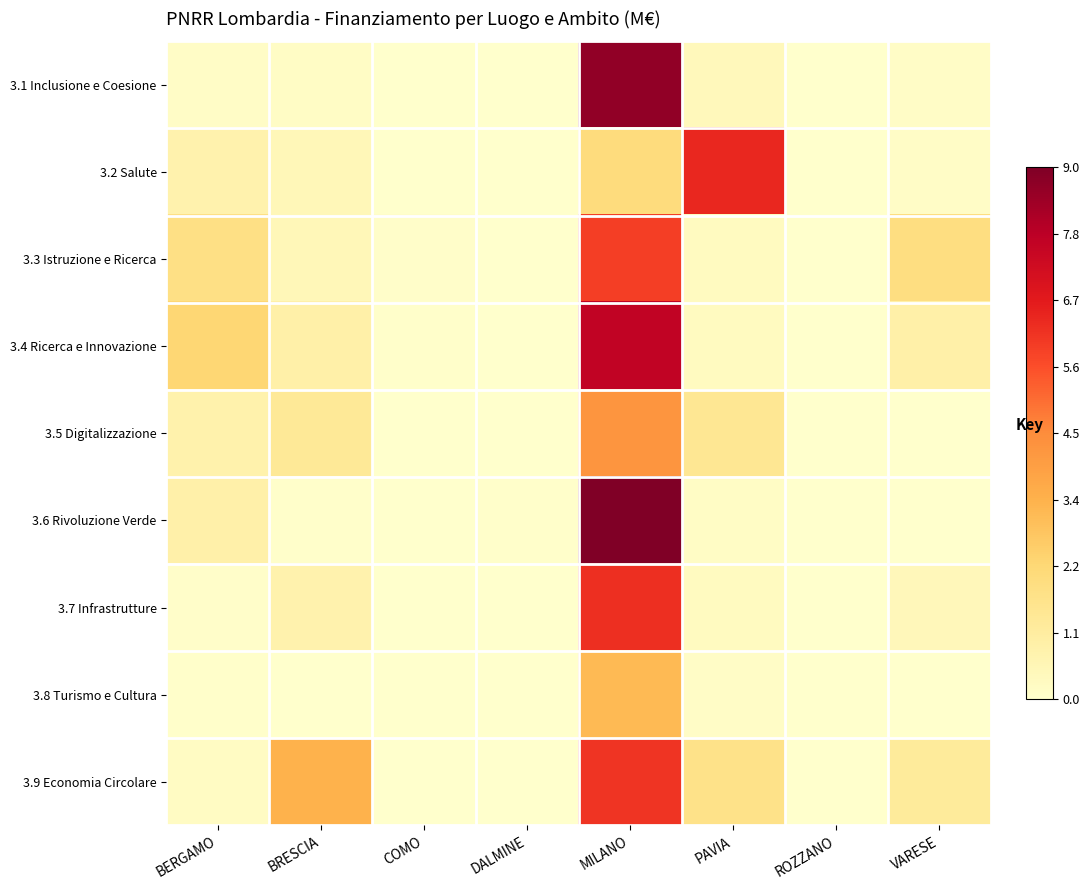

Which category has the highest value across all series?

MILANO